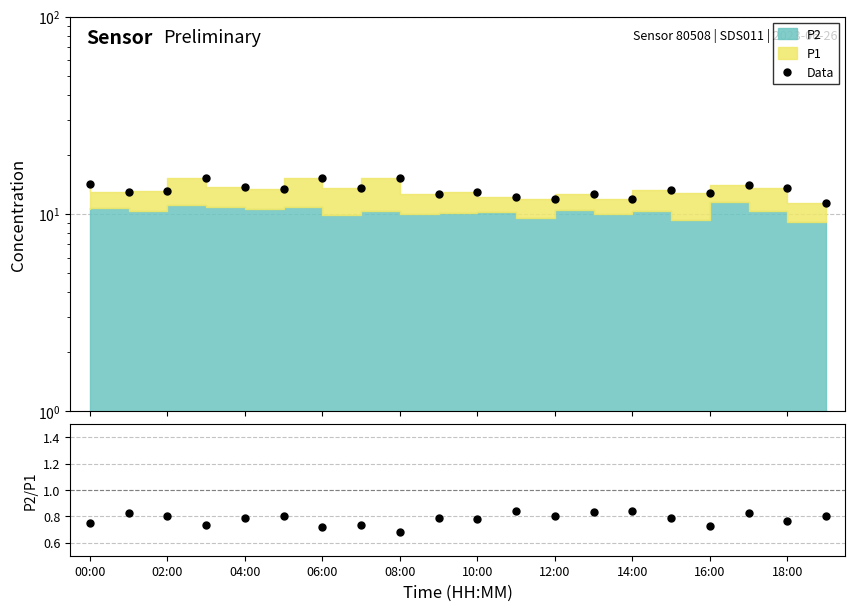

Is the value of Data at 18:00 greater than the value of P2/P1 at 16:00?

Yes